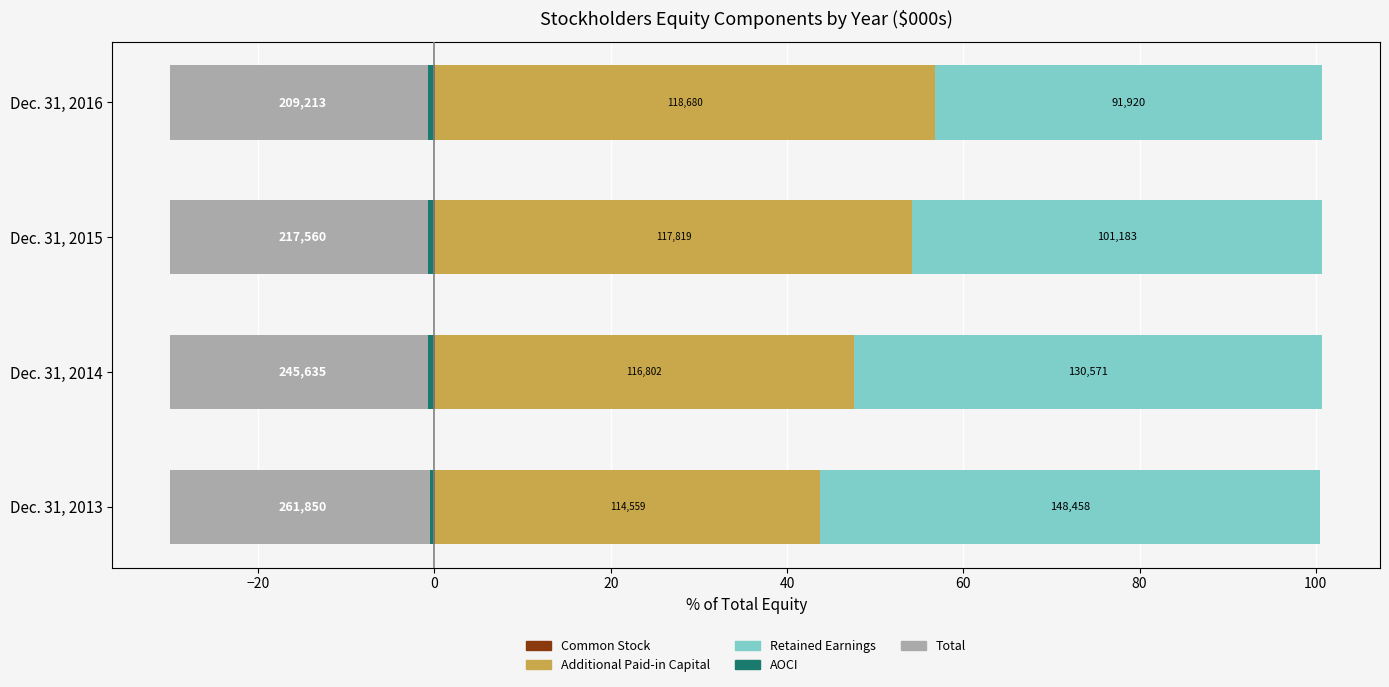

True or false: AOCI has a value of -0.7 at −40.

False